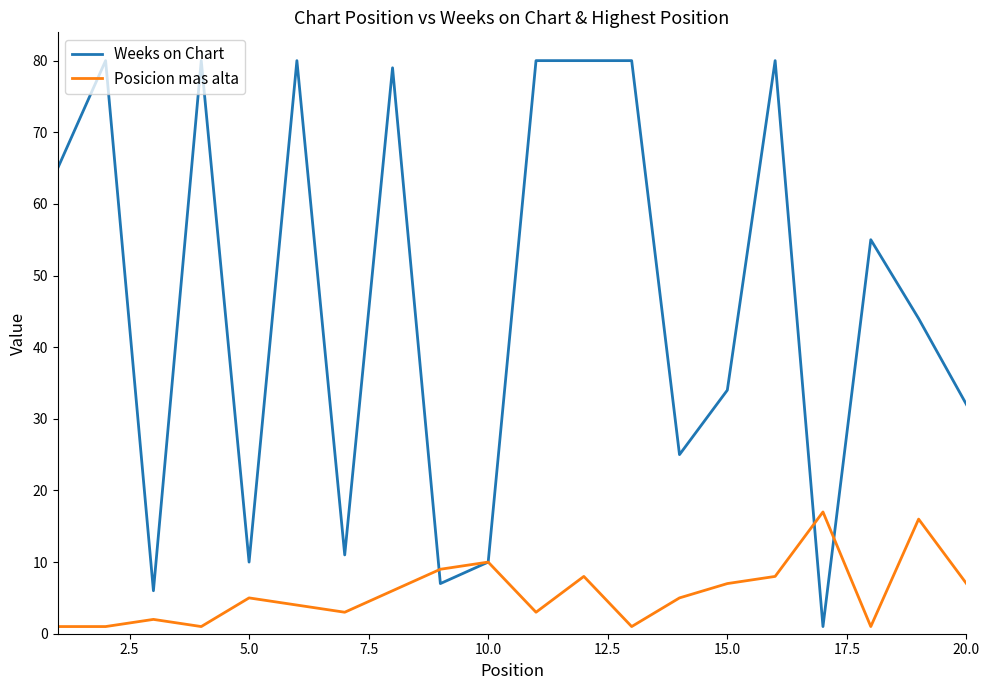

List the series in order of their peak value, highest first.

Weeks on Chart, Posicion mas alta